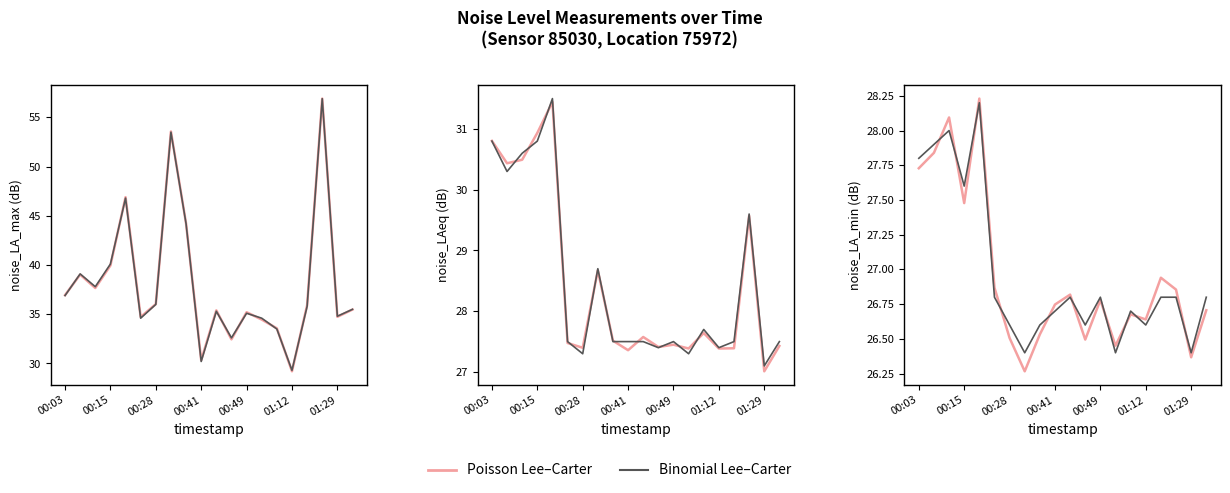

Count the Binomial Lee–Carter values in the range 26 to 27.

15